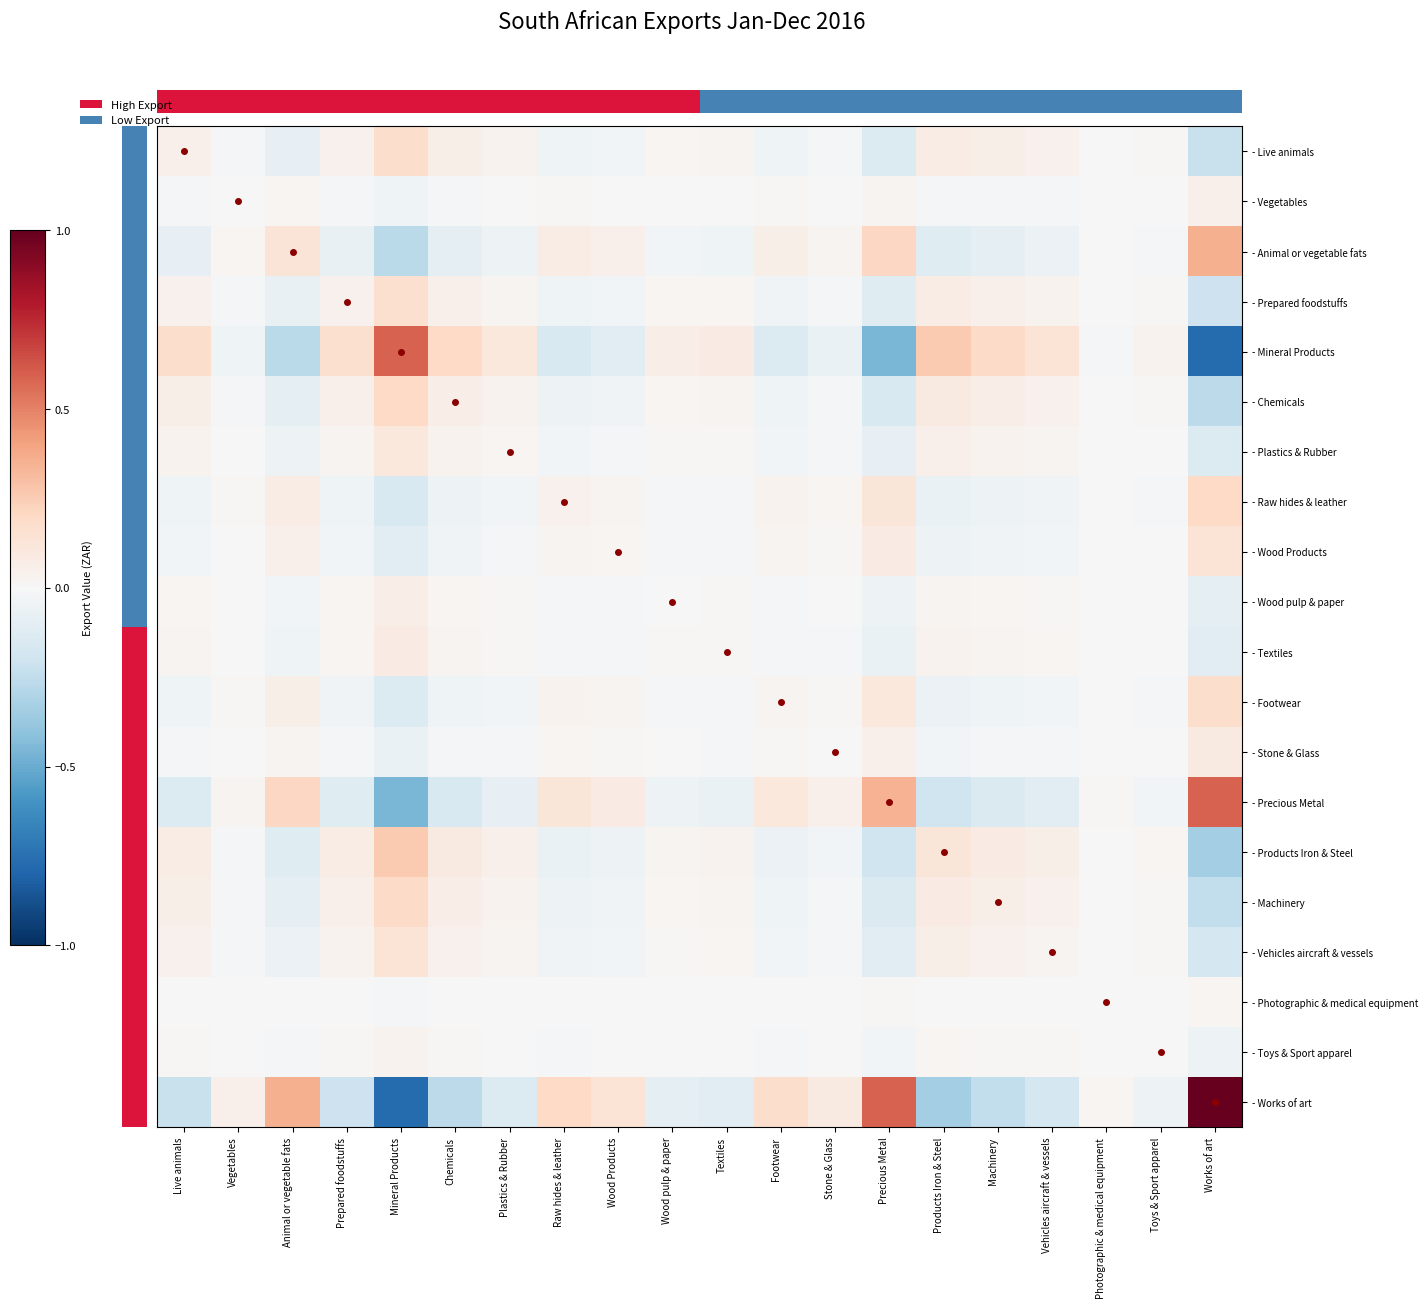

Is it true that - Vegetables equals -0.0 at Vehicles aircraft & vessels?

True